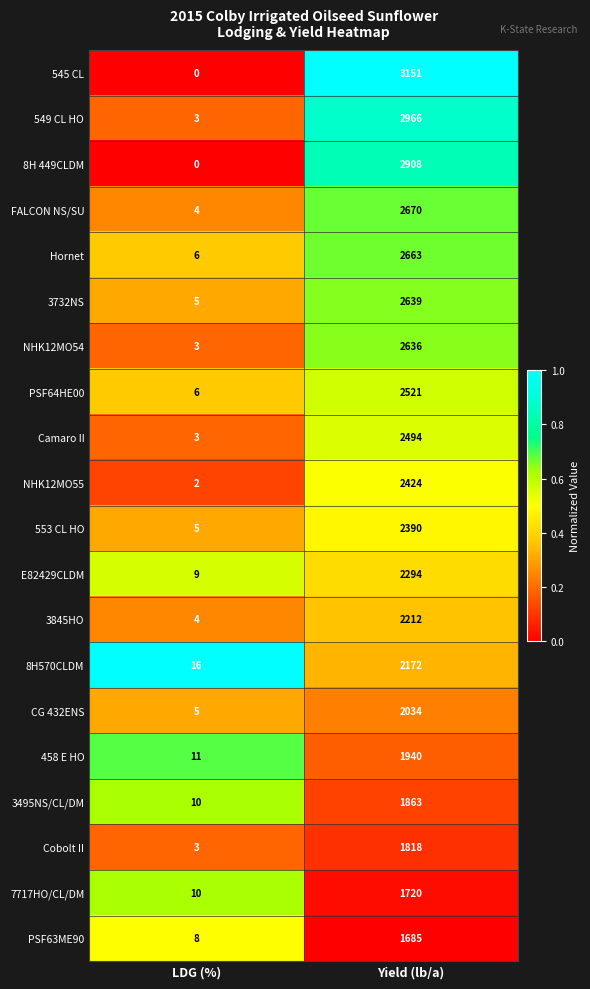

Is it true that 545 CL equals -2032 at LDG (%)?

False